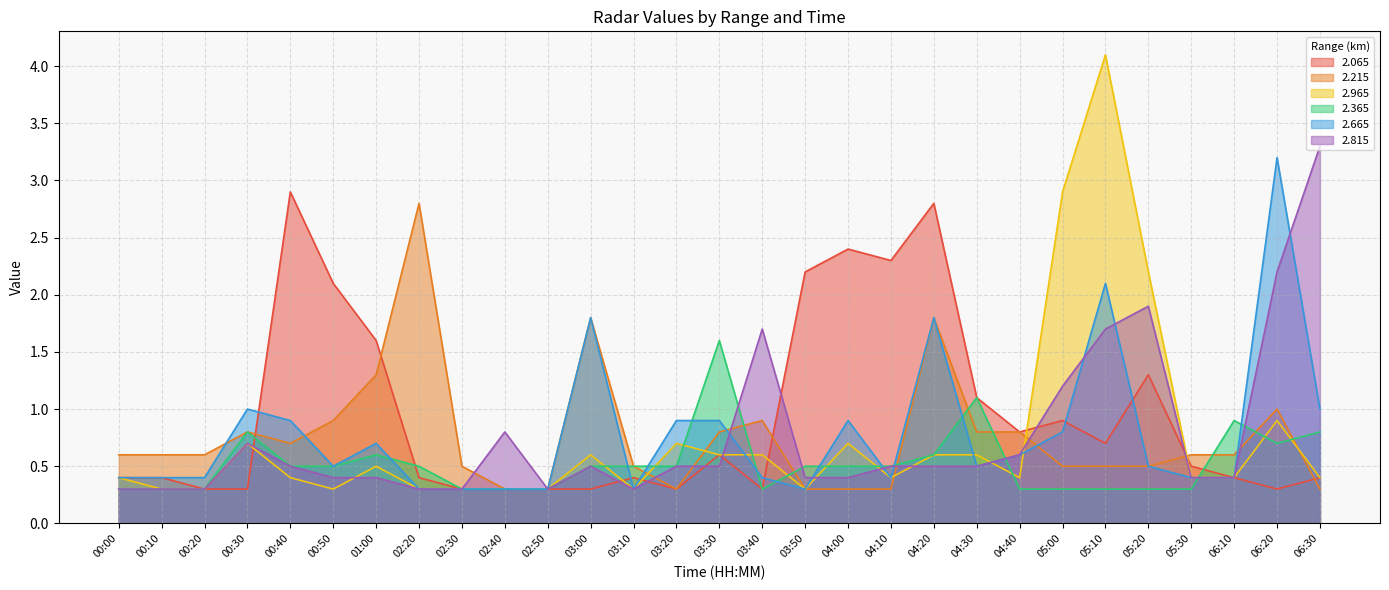

In   2.965, how many points are lower than both neighbors (excluding endpoints)?

5